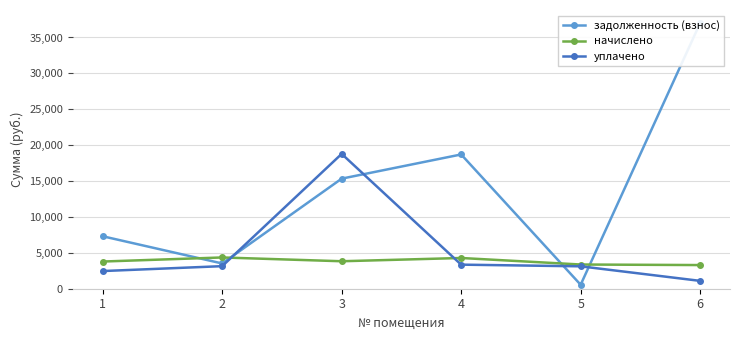

Which series has the largest total across all categories?

задолженность (взнос)